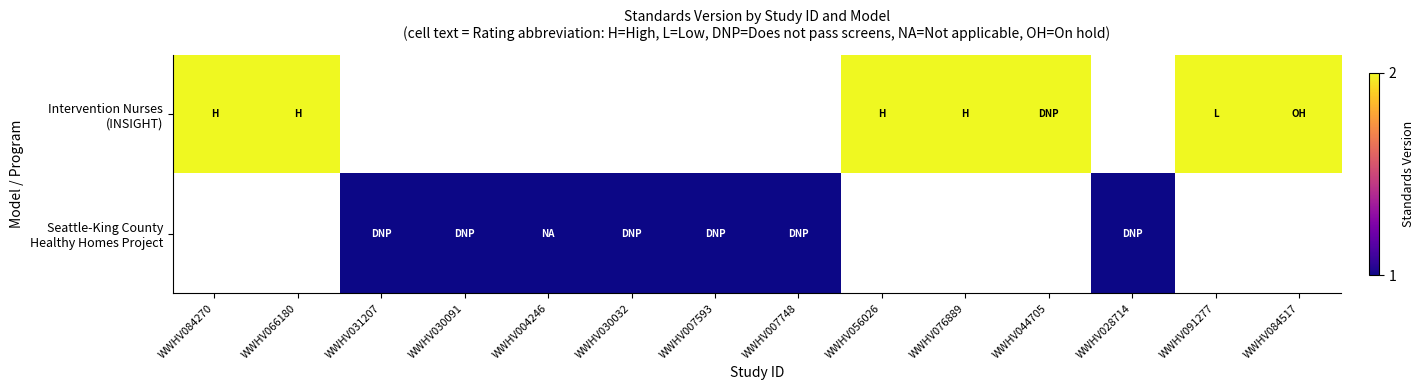

Which category has the highest value across all series?

WWHV084270